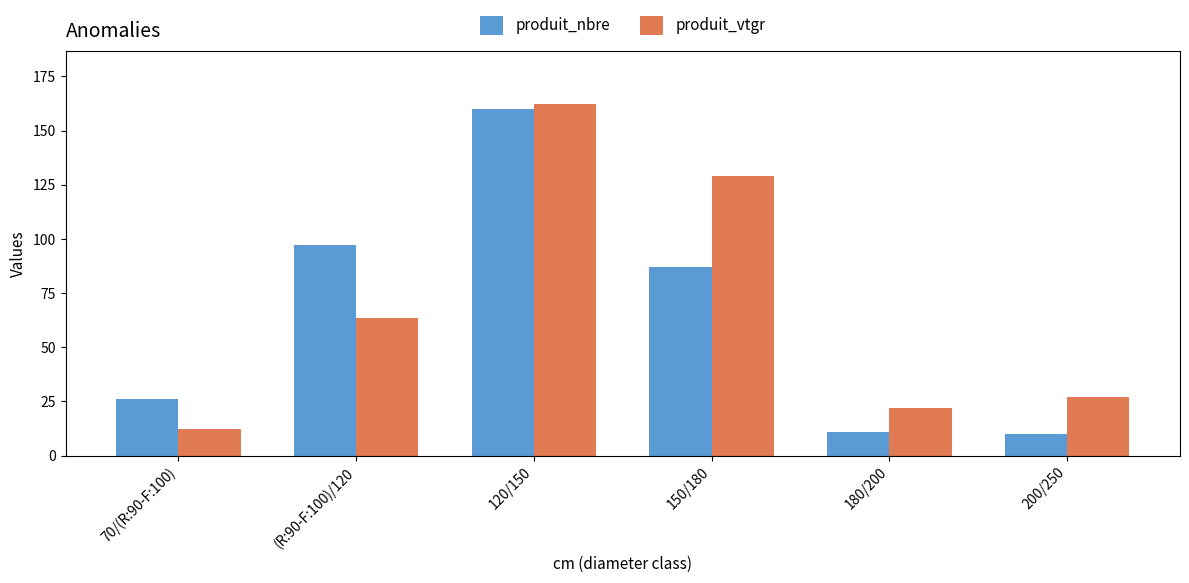

What is the sum of the produit_nbre values at 70/(R:90-F:100) and 150/180?

113.0